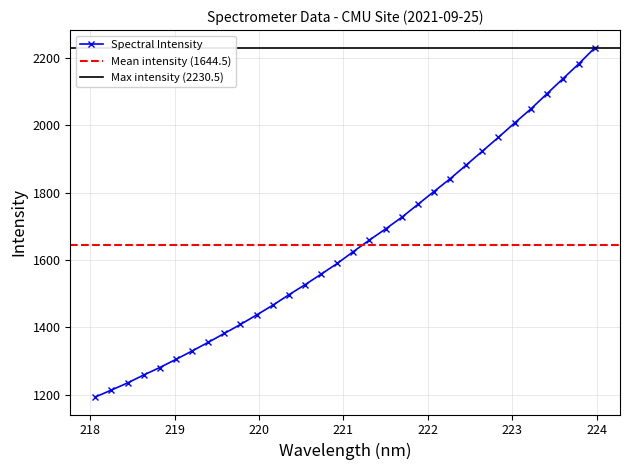

Which label corresponds to the smallest value in the chart?

218.0596